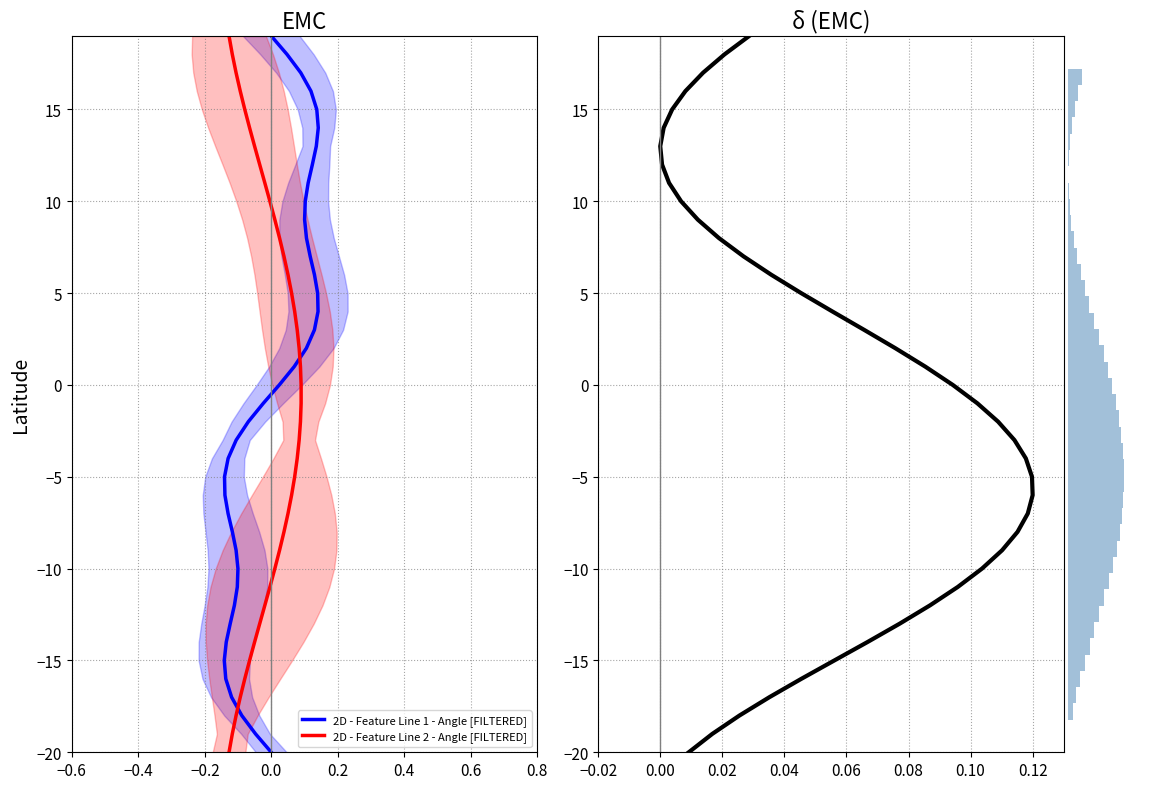

True or false: 2D - Feature Line 2 - Angular Velocity has a value of 2 at 31.

False